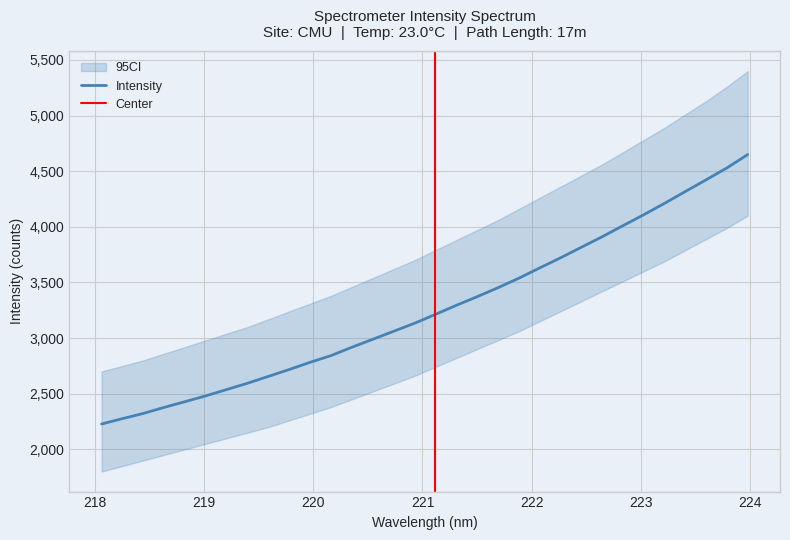

What is the maximum value for Intensity?

4649.7